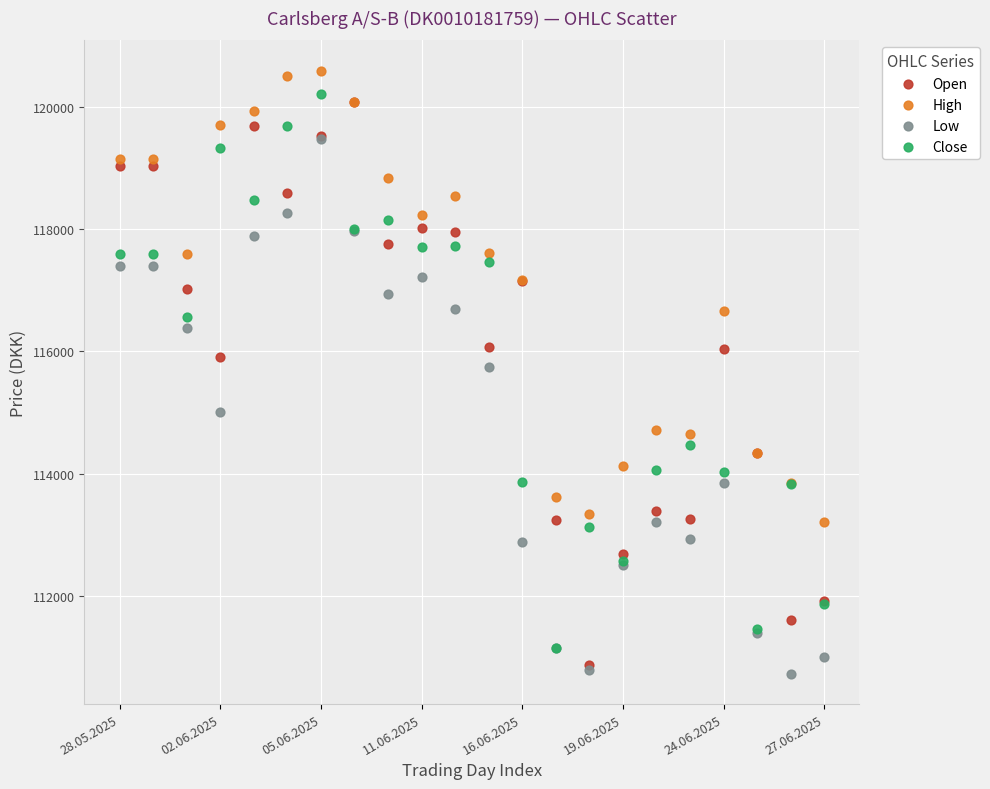

Which series contains the highest Y value?

High